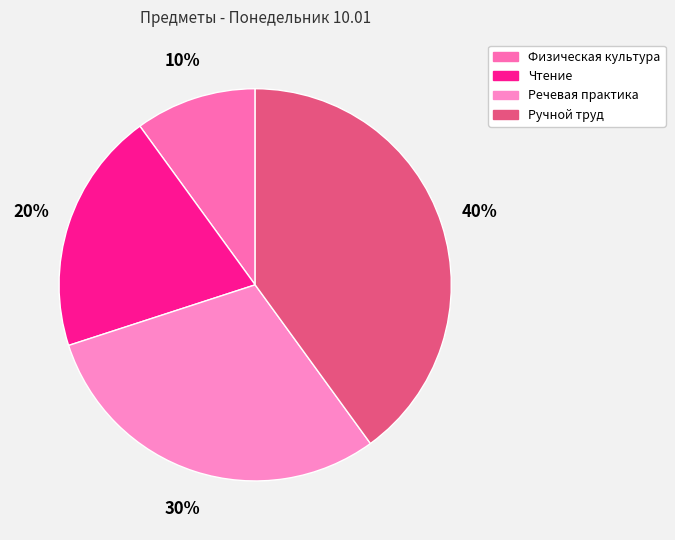

The Чтение slice represents 26% of the pie. True or false?

False